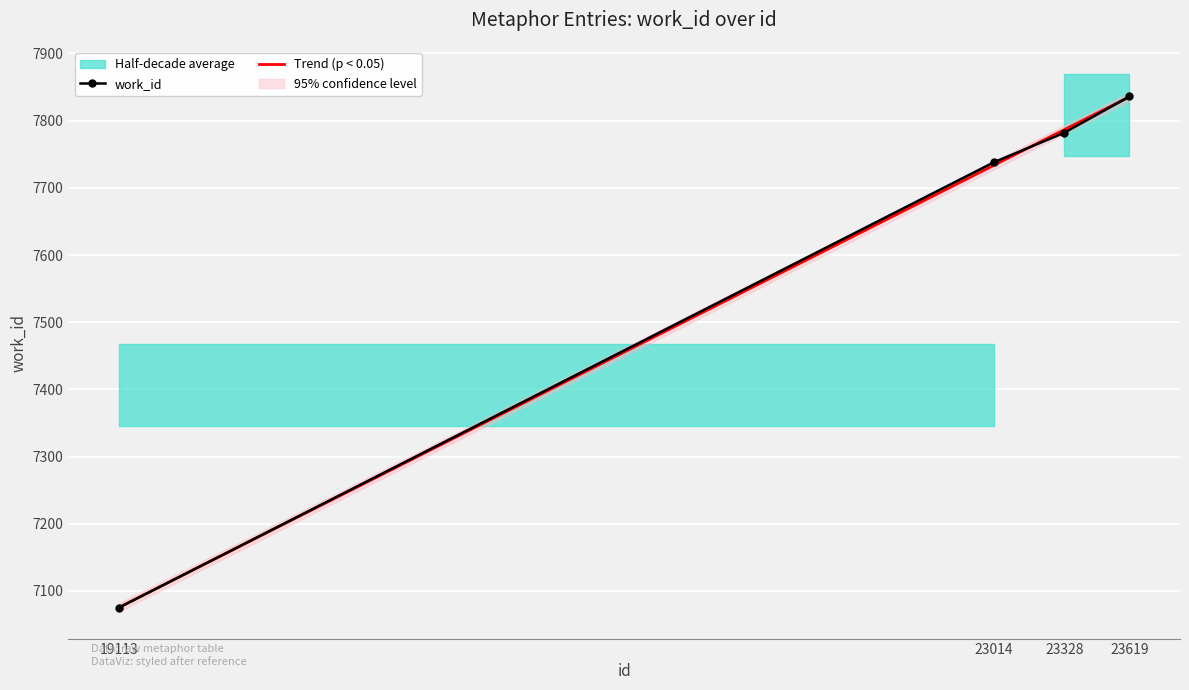

What is the change in value from 19113 to 23328?

+707